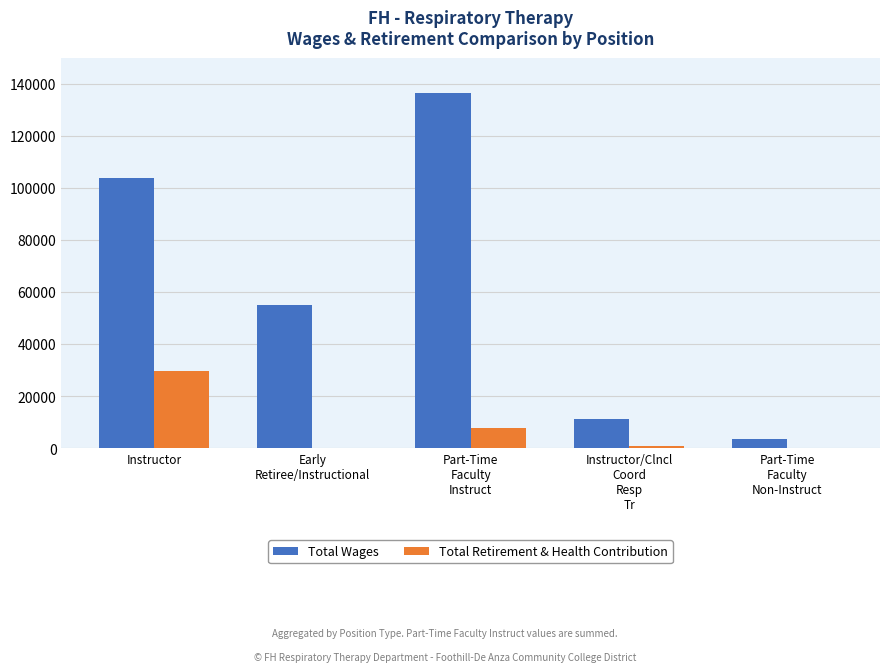

What is the sum of all Total Wages values?

309678